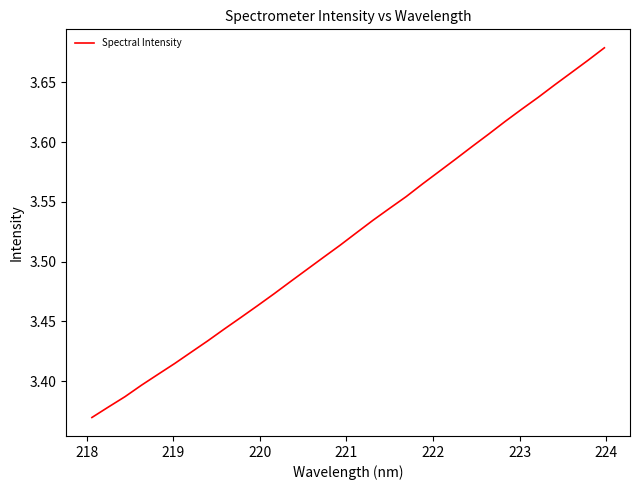

How many lines are shown in the chart?

1